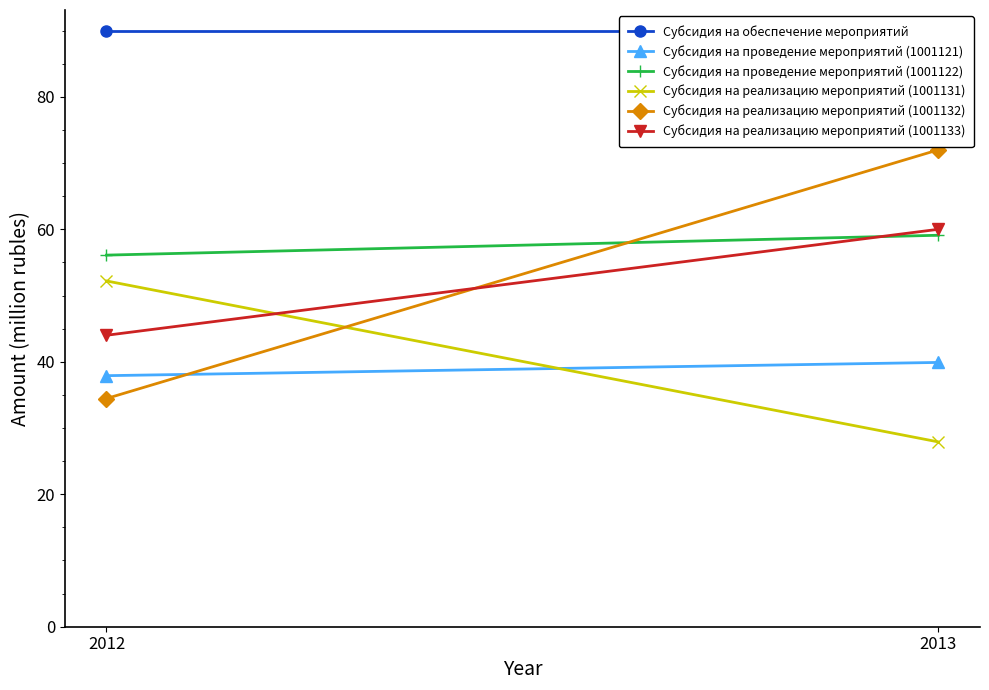

Rank the categories by Субсидия на обеспечение мероприятий value from highest to lowest.

2012, 2013